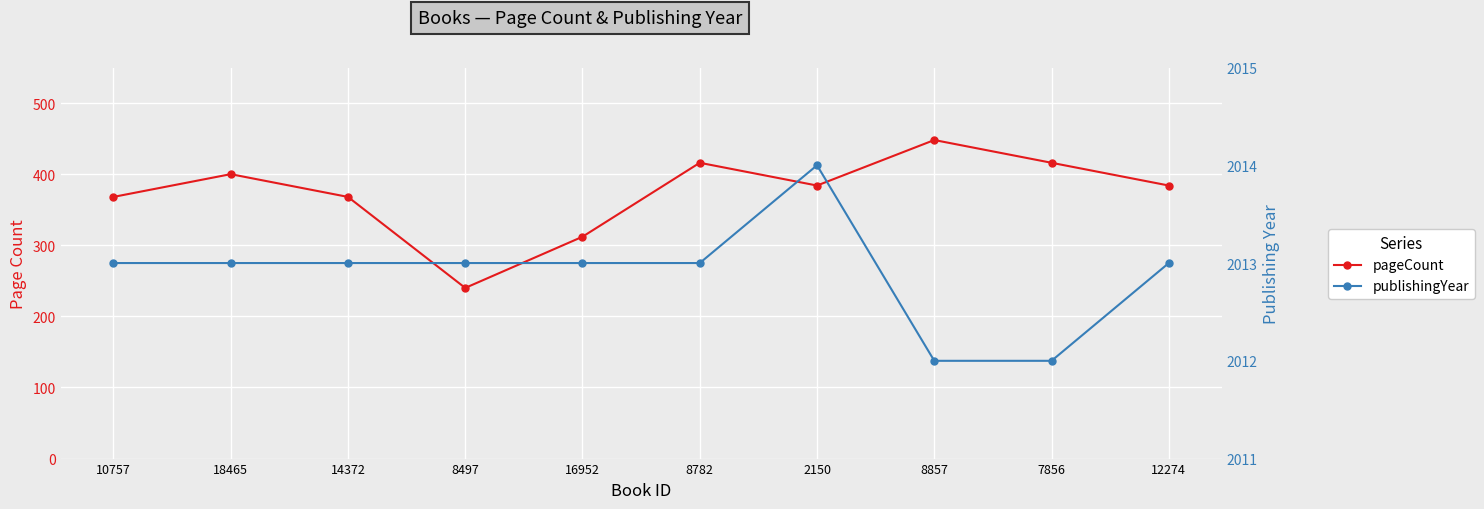

What value does the publishingYear series have at 18465?

2013